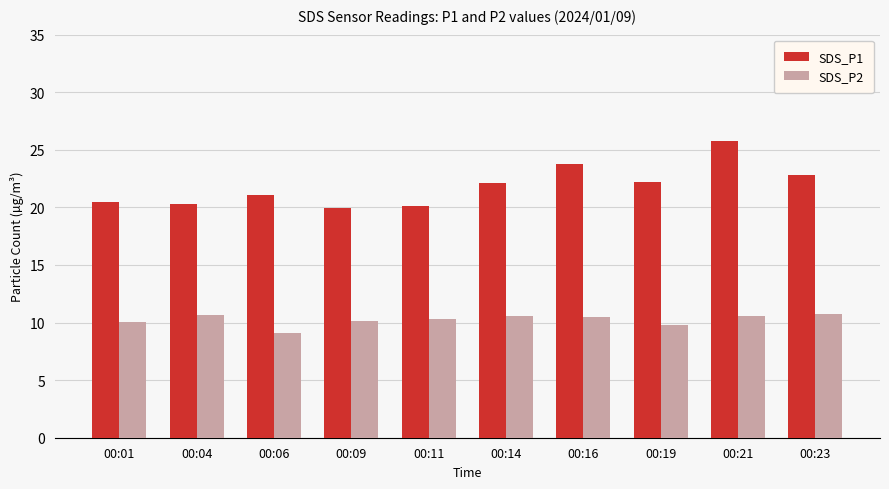

Rank the series at 00:14 from lowest to highest value.

SDS_P2, SDS_P1